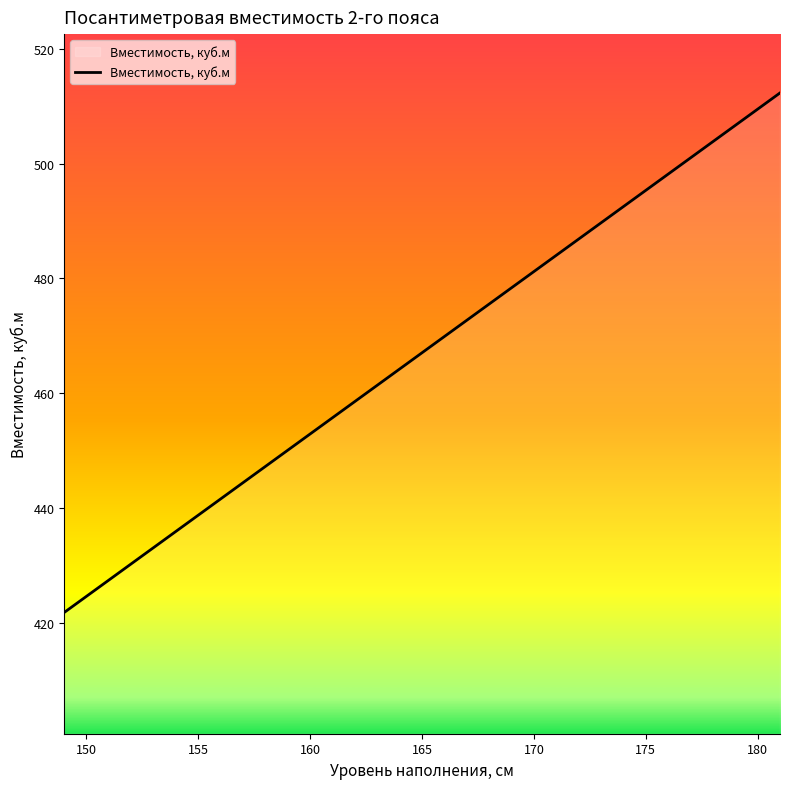

What is the difference between the second highest and second lowest values?

84.9